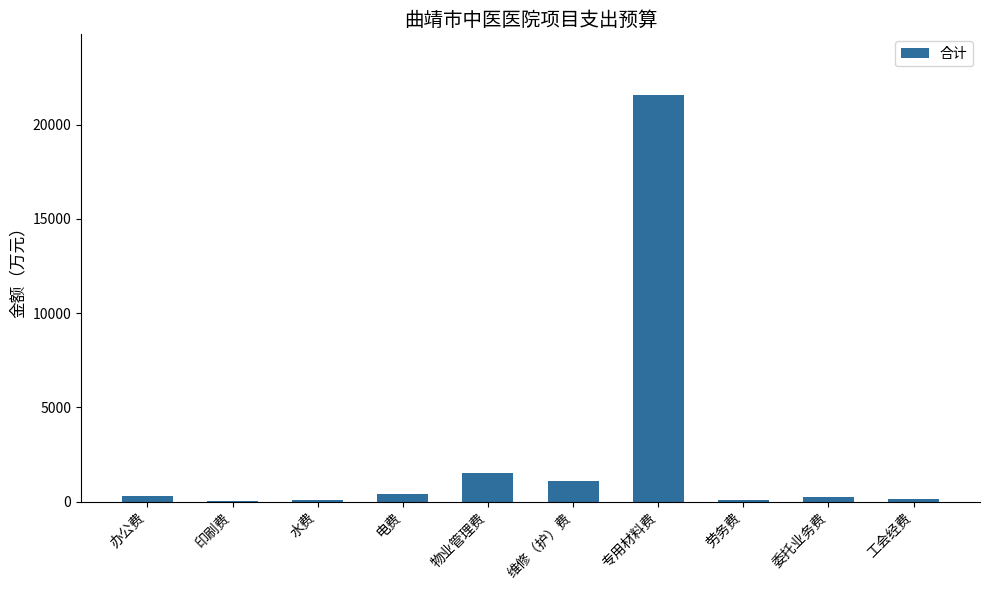

What is the ratio of the value at 劳务费 to the value at 电费?

0.2